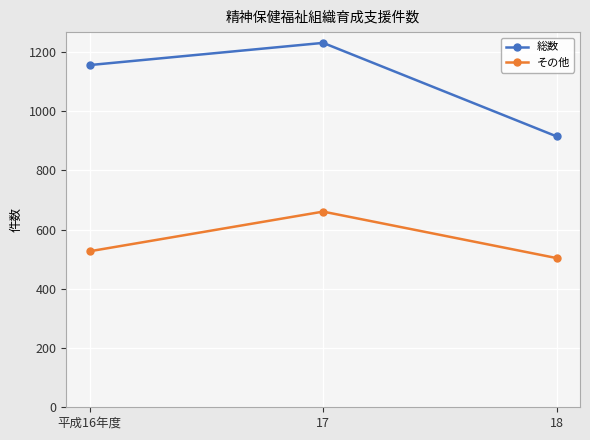

What is the total value across all series at 平成16年度?

1683